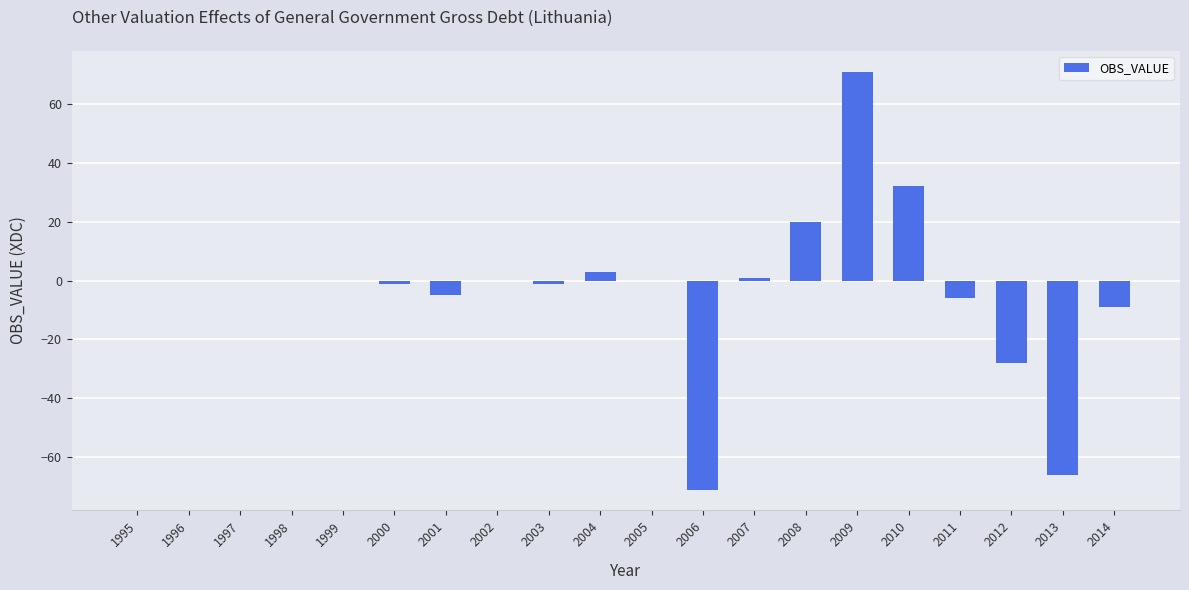

Reading left to right, list all the values displayed in this chart.

0	0	0	0	0	-1	-5	0	-1	3	0	-71	1	20	71	32	-6	-28	-66	-9